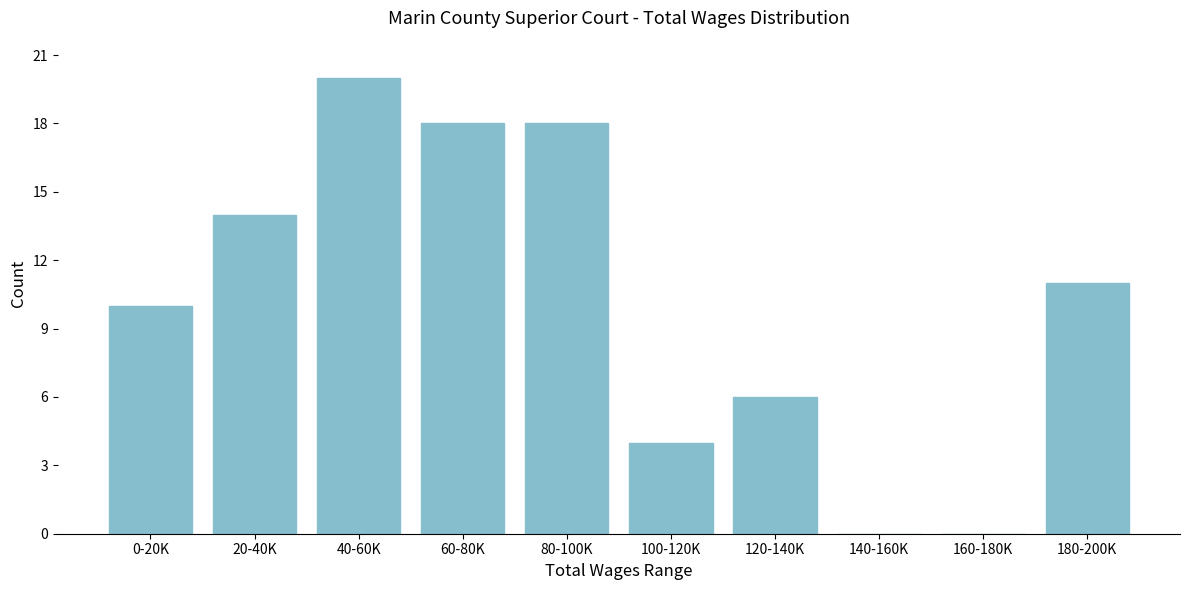

Reading left to right, extract all data points from this chart.

0-20K=10	20-40K=14	40-60K=20	60-80K=18	80-100K=18	100-120K=4	120-140K=6	140-160K=0	160-180K=0	180-200K=11